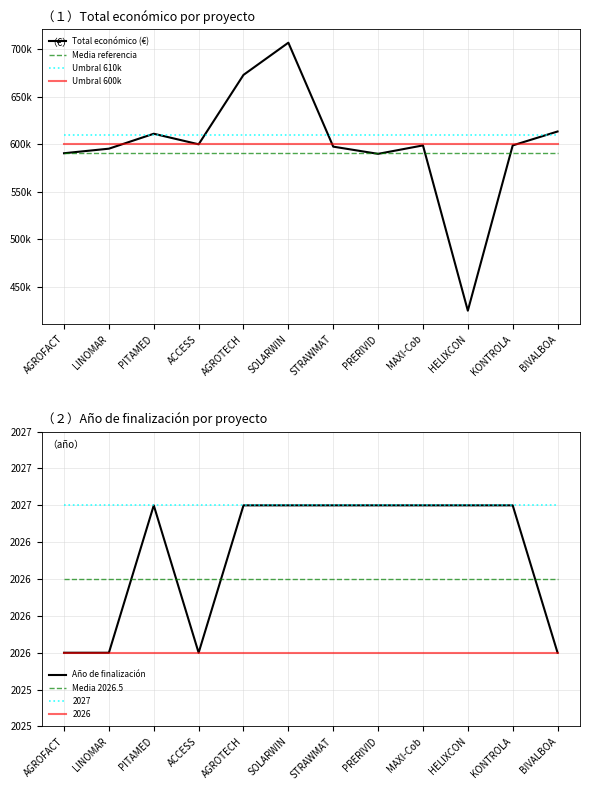

At which label is Media referencia closest to 590382?

AGROFACT